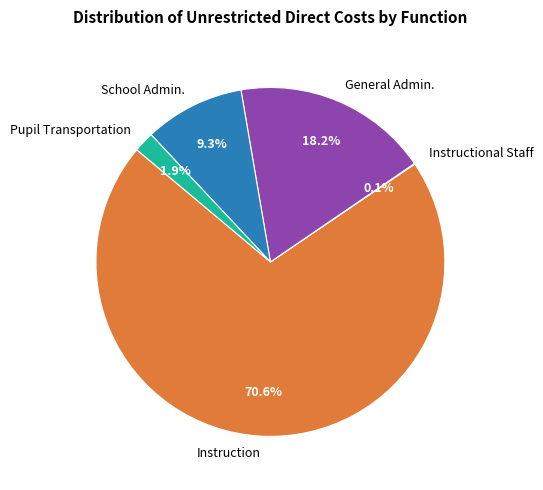

To the nearest percent, what portion does Instruction represent?

71%